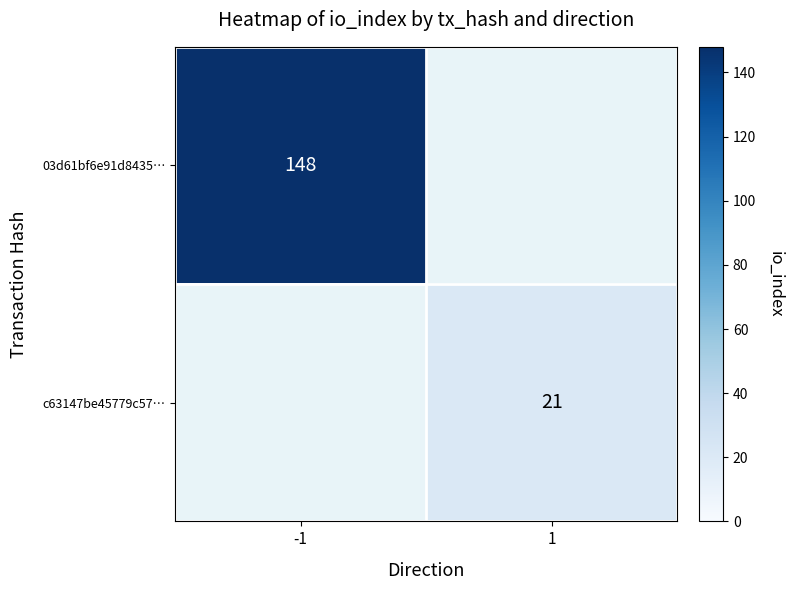

The value of c63147be45779c57… at 1 is 14. True or false?

False